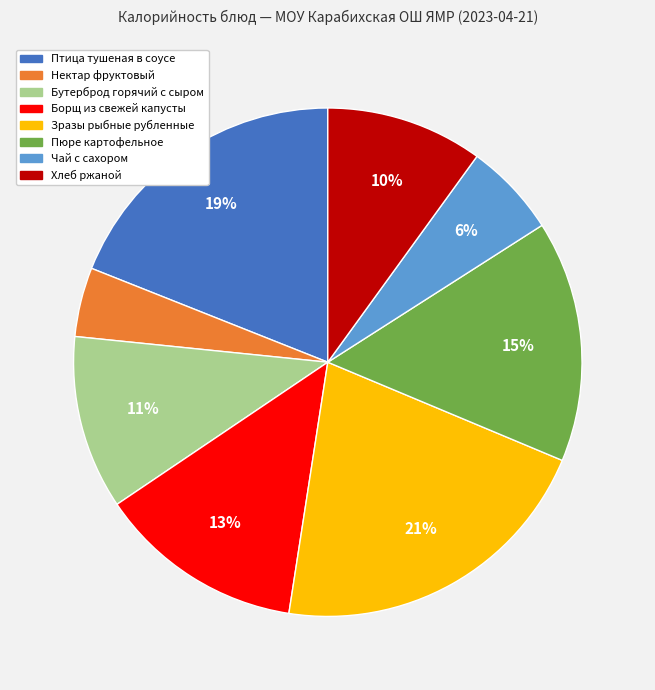

Approximately how many times larger is the value at Зразы рыбные рубленные compared to Птица тушеная в соусе?

1.1